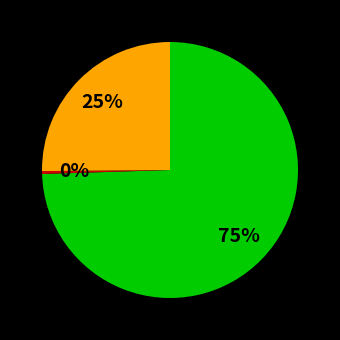

Is there any slice that represents more than half of the pie?

Yes